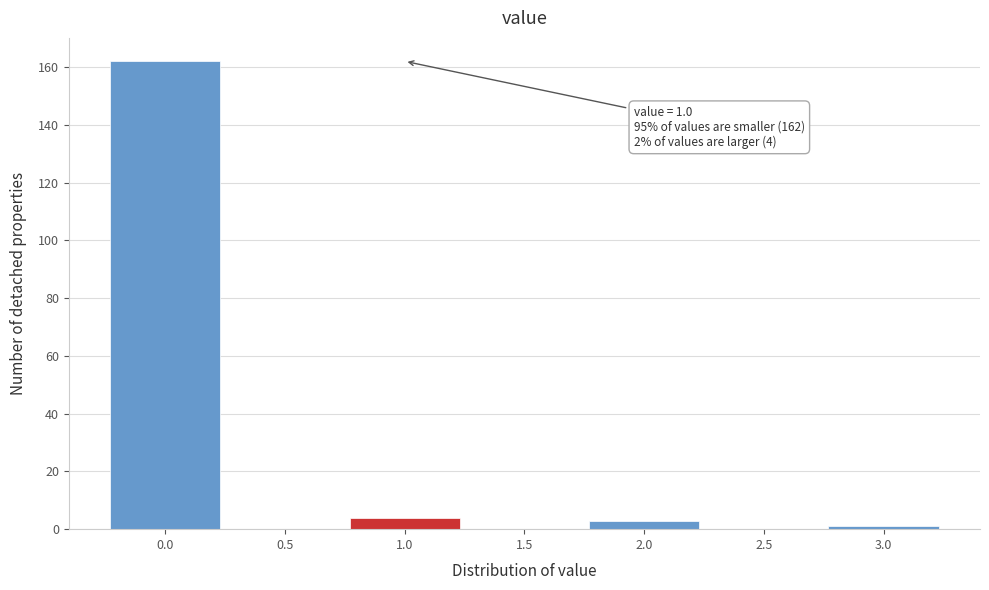

Which range on the x-axis has the tallest bar?

-0.25 to 0.25